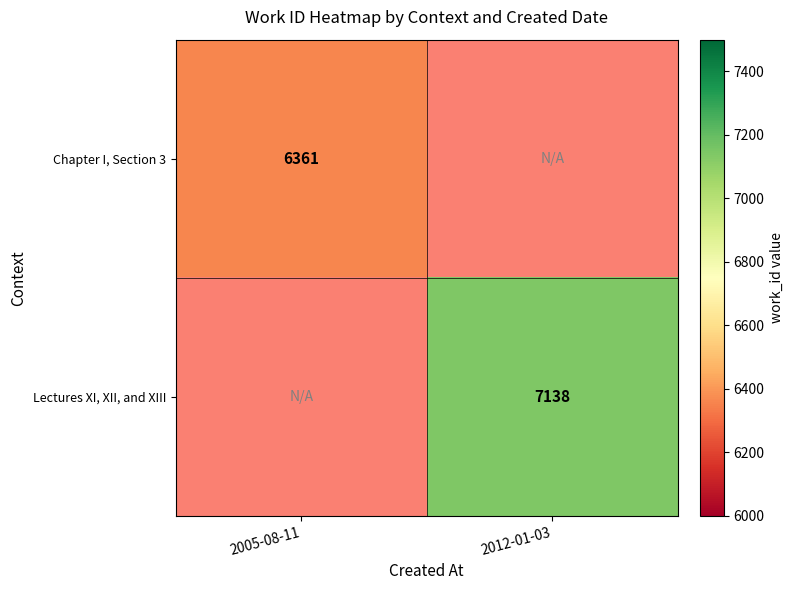

The value of Lectures XI, XII, and XIII at 2012-01-03 is 7138. True or false?

True